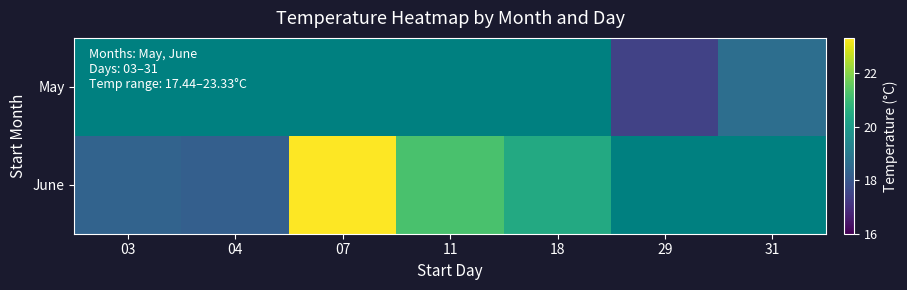

Between 03 and 31, which is larger?

31